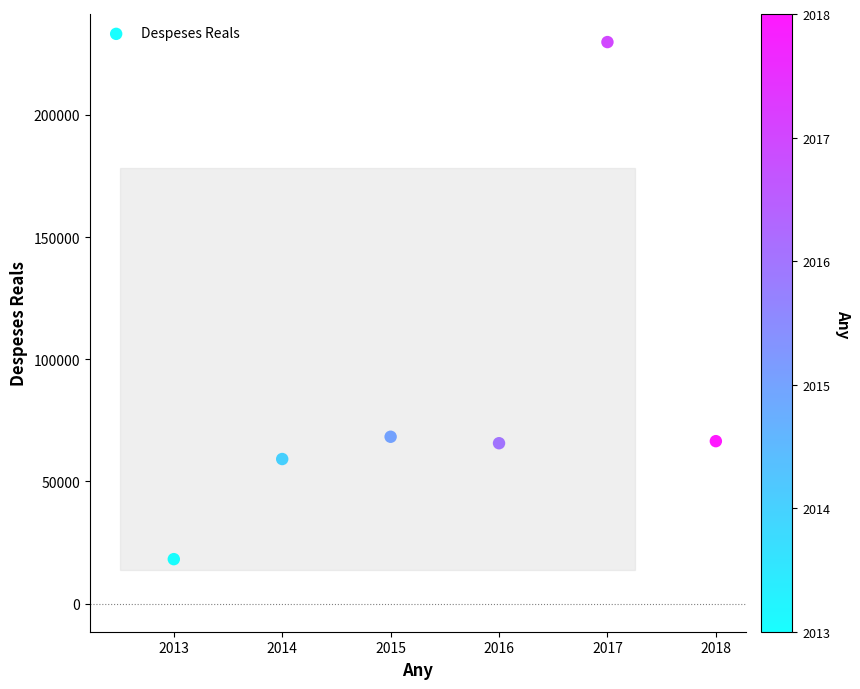

What is the average Y value?

84598.9